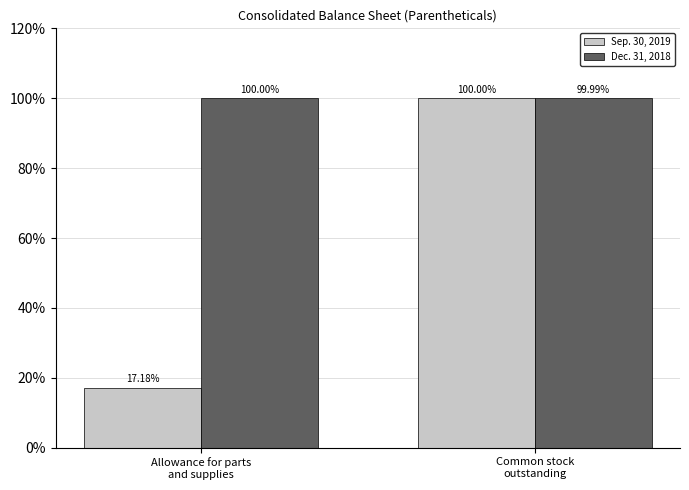

What is the average value of the Dec. 31, 2018 series?

100.0